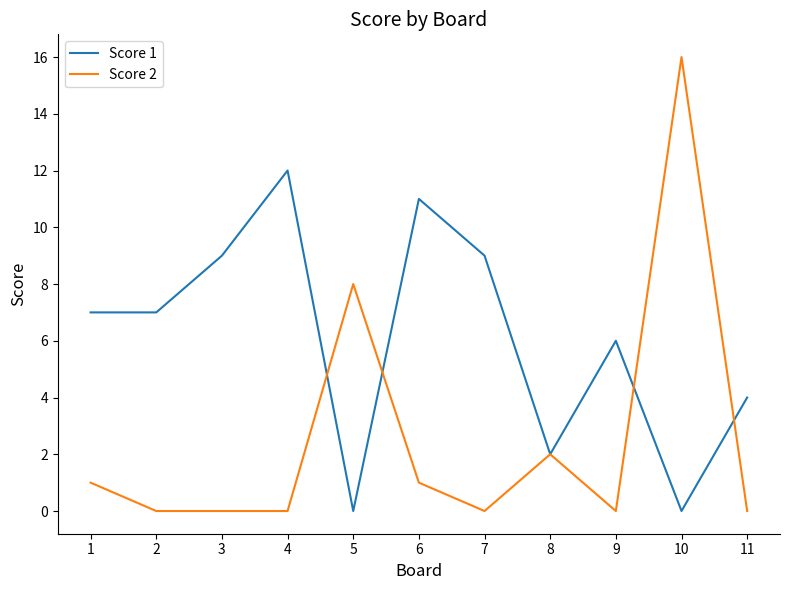

What is the spread (max minus min) of values at 6?

10